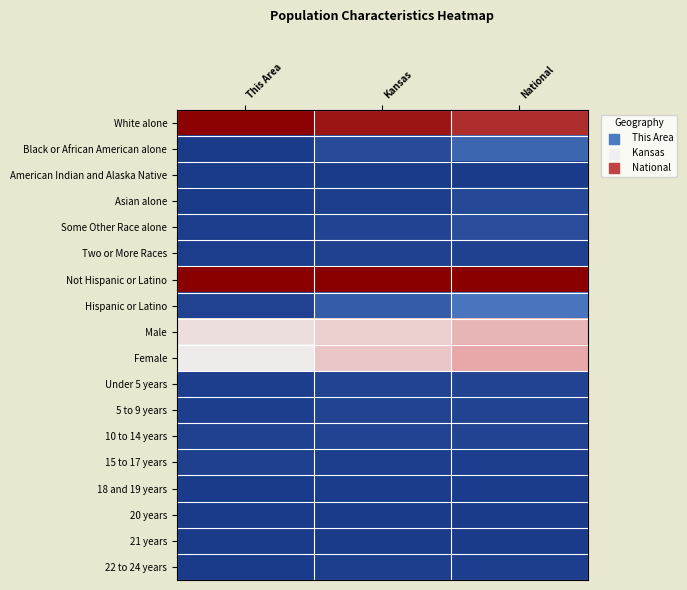

Which has a higher value, This Area or Kansas?

This Area